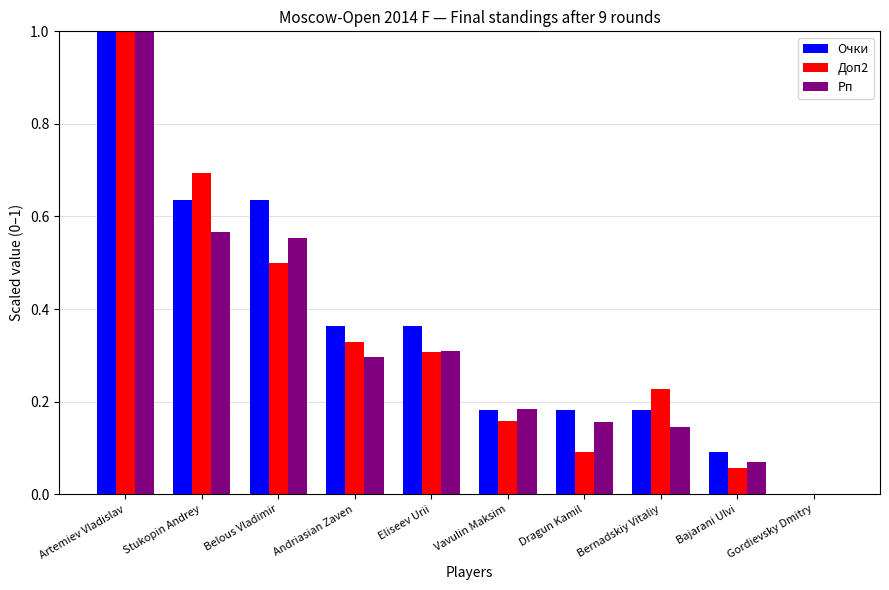

At which category is the sum across all series the highest?

Artemiev Vladislav